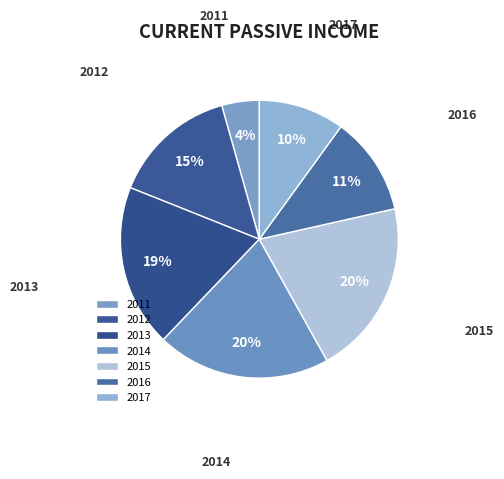

What percentage is the 2012 slice, to the nearest percent?

15%